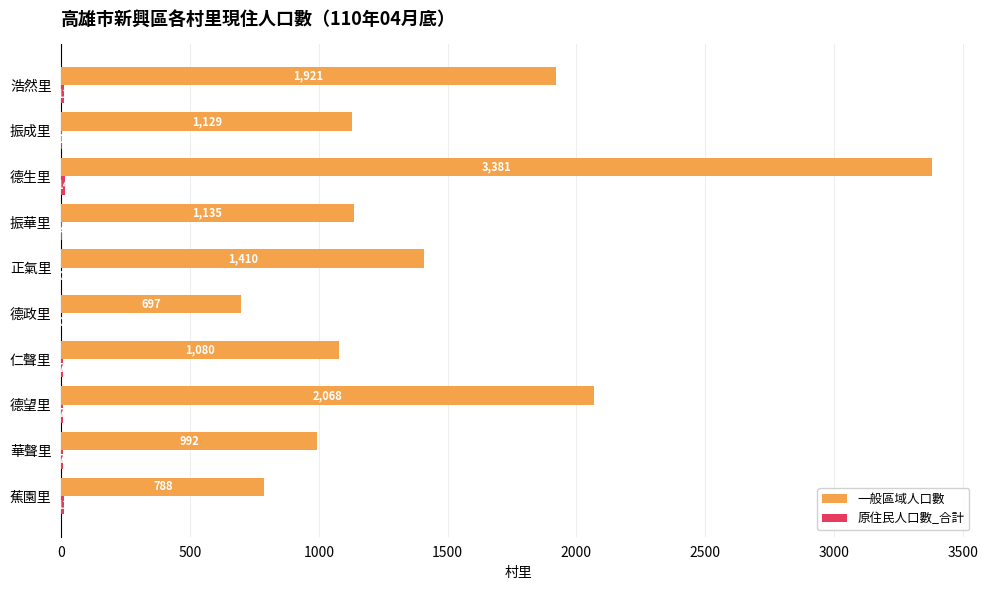

Which series changed the most between 振華里 and 蕉園里?

一般區域人口數